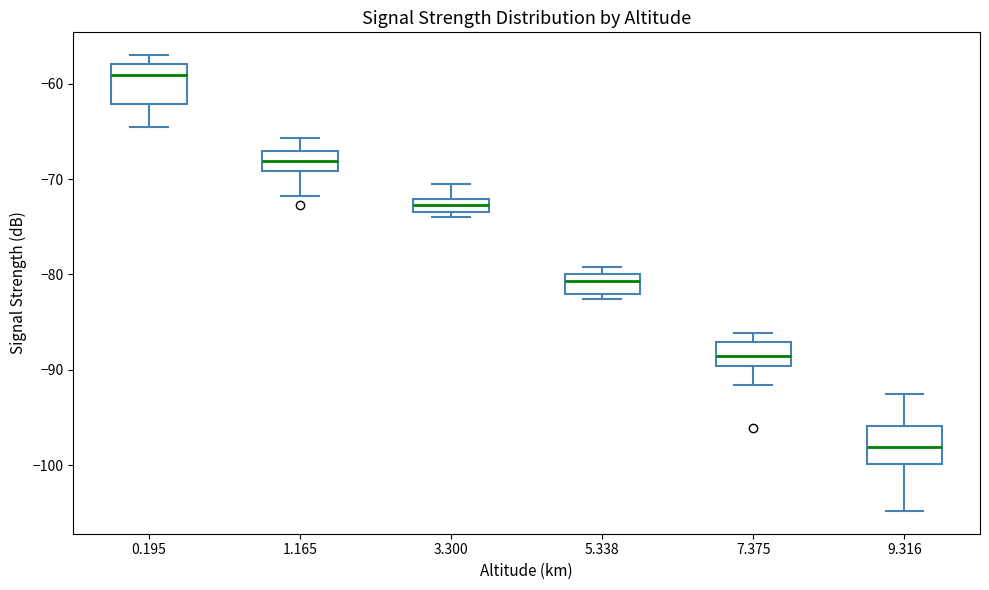

Where does the median line of the box at x = 5.338 sit on the y-axis? The values are not printed on the chart, so give them approximately, as read against the axis.

-81